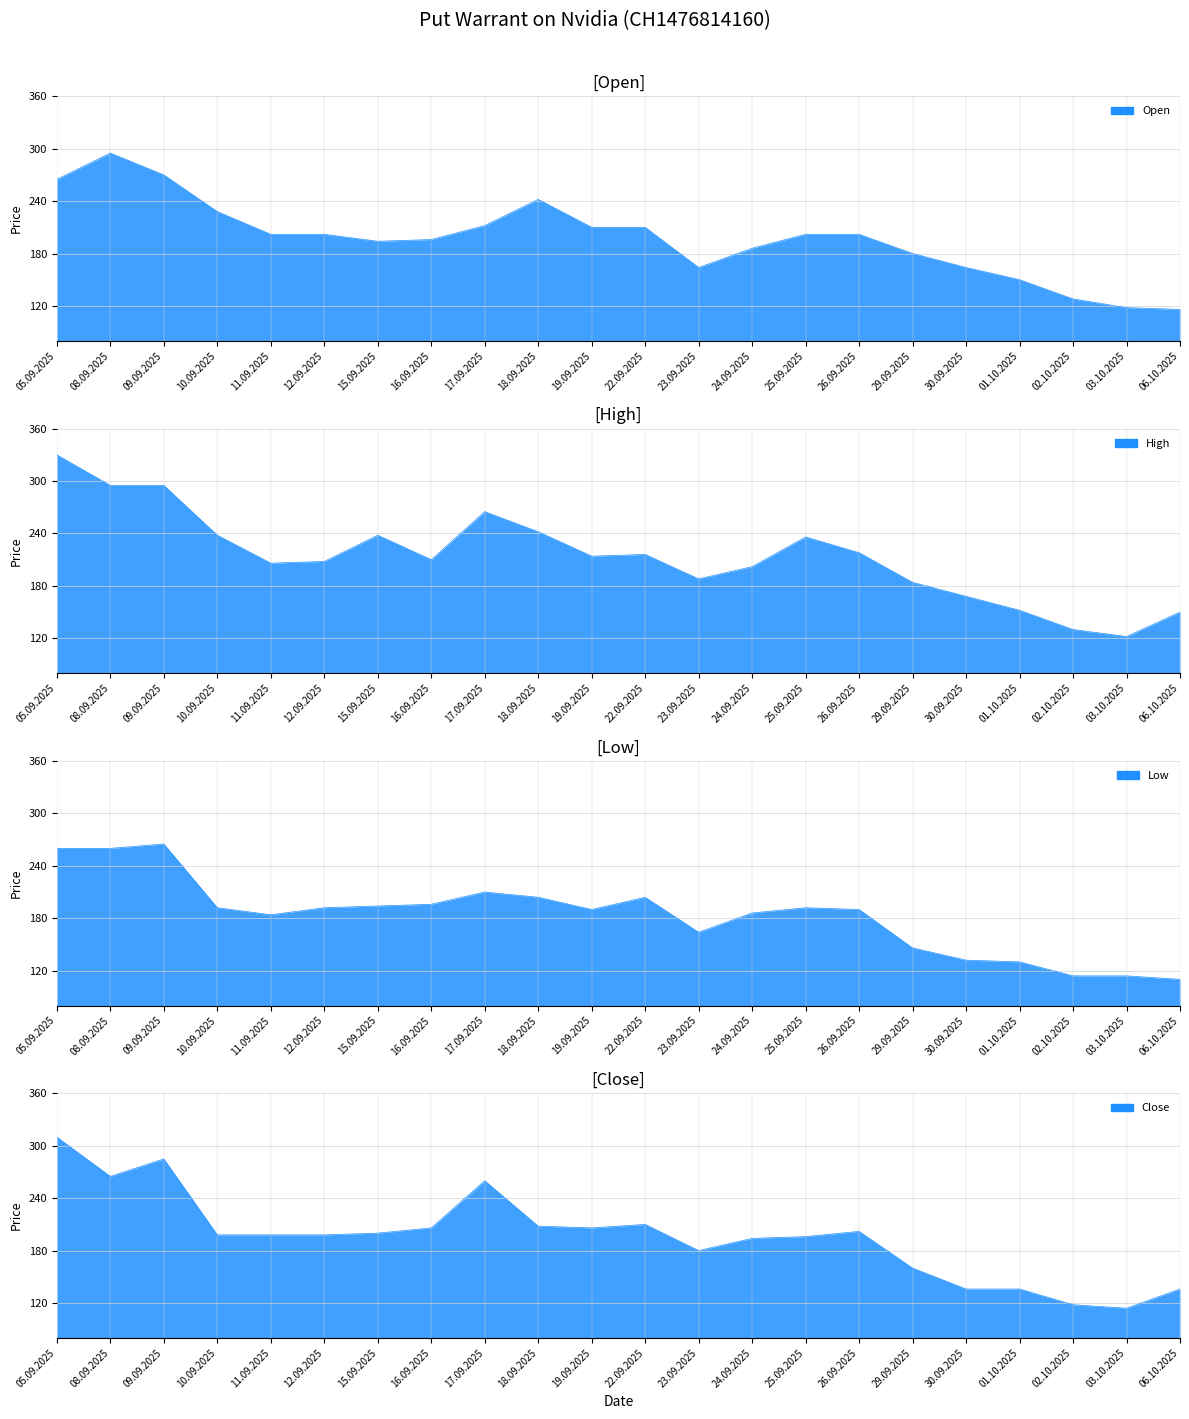

Which series has the widest spread of values?

High